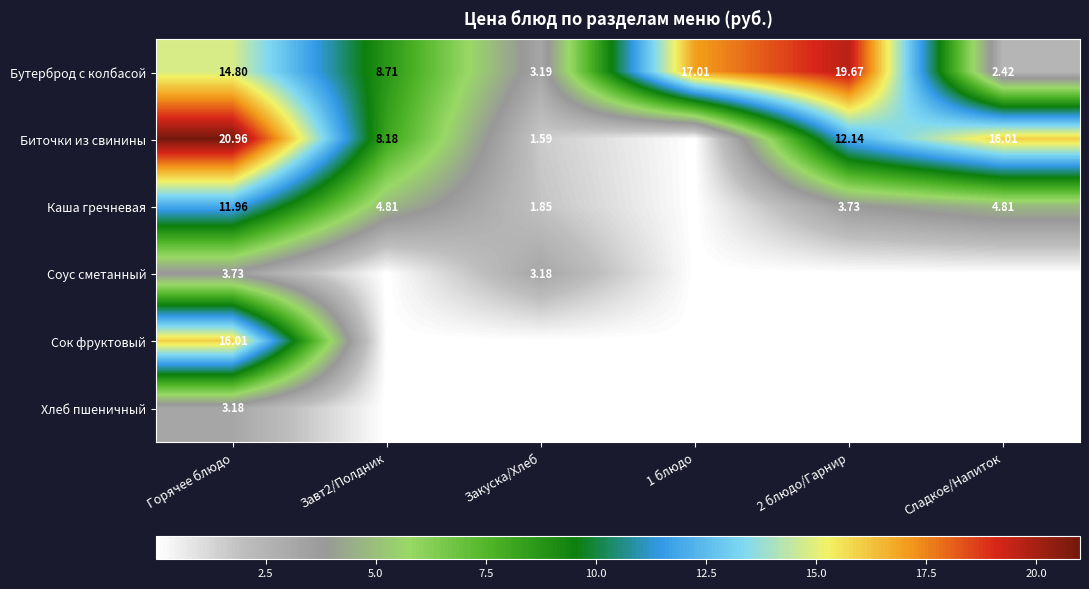

Is the value of Каша гречневая at Закуска/Хлеб greater than the value of Биточки из свинины at Сладкое/Напиток?

No